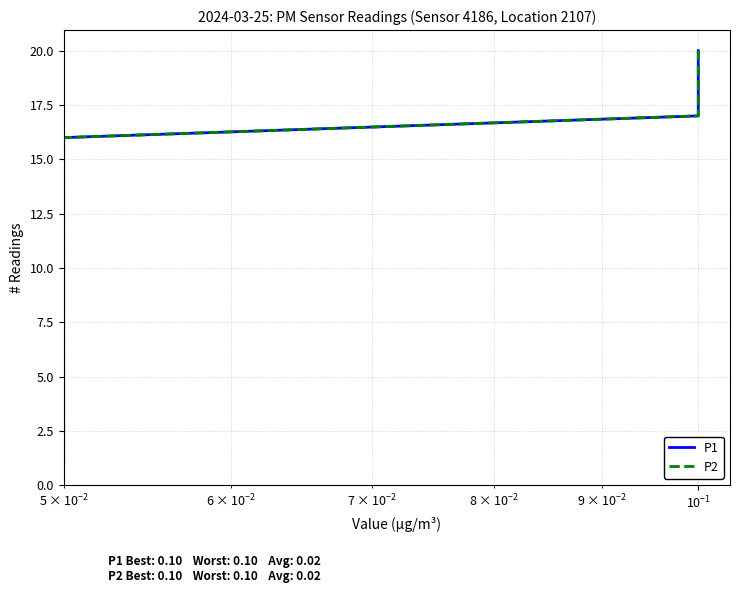

What is the sum of all P1 values?

210